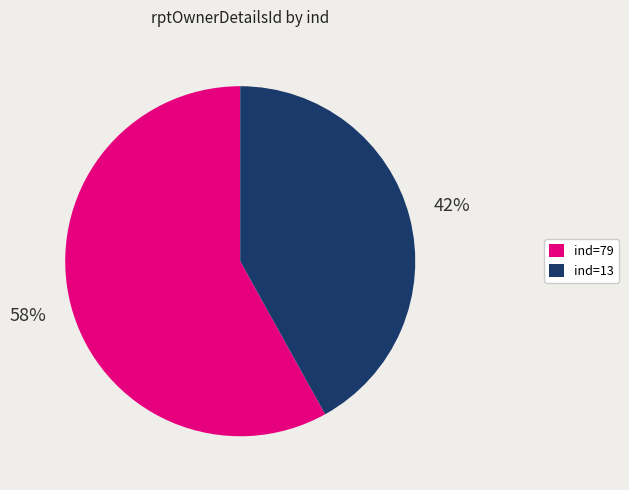

What percentage is the ind=13 slice, to the nearest percent?

42%